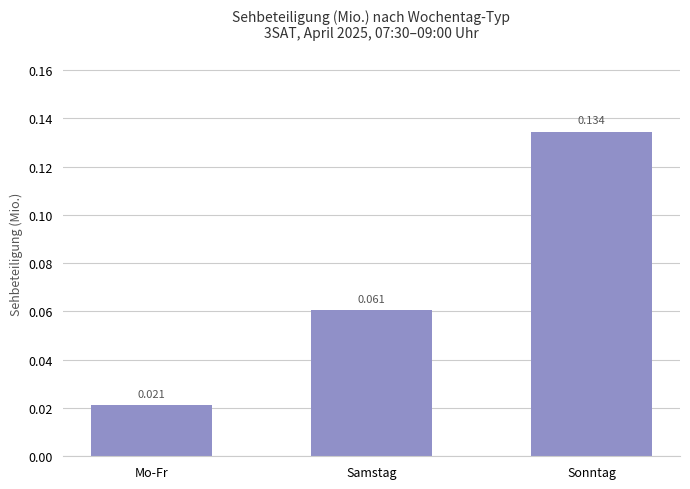

Rank the categories by value from highest to lowest.

Sonntag, Samstag, Mo-Fr